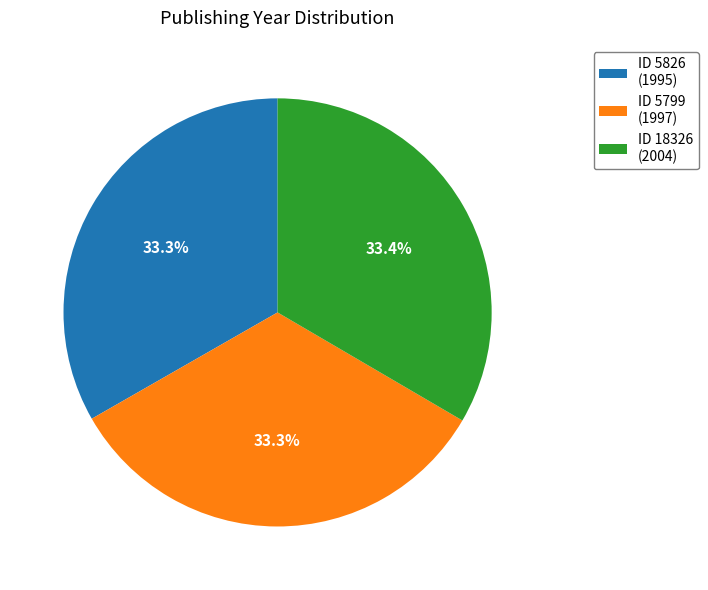

What is the ratio of the value at ID 18326 (2004) to the value at ID 5826 (1995)?

1.0